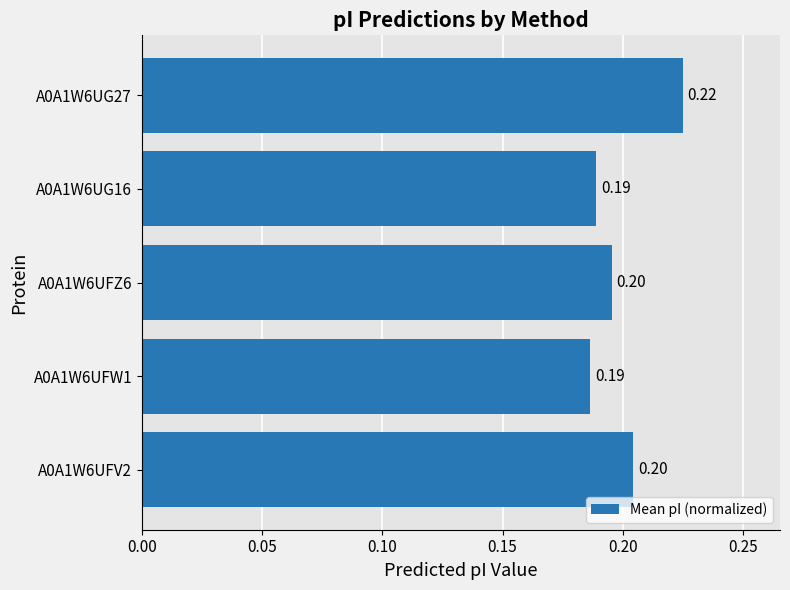

What is the minimum value shown in the chart?

0.2